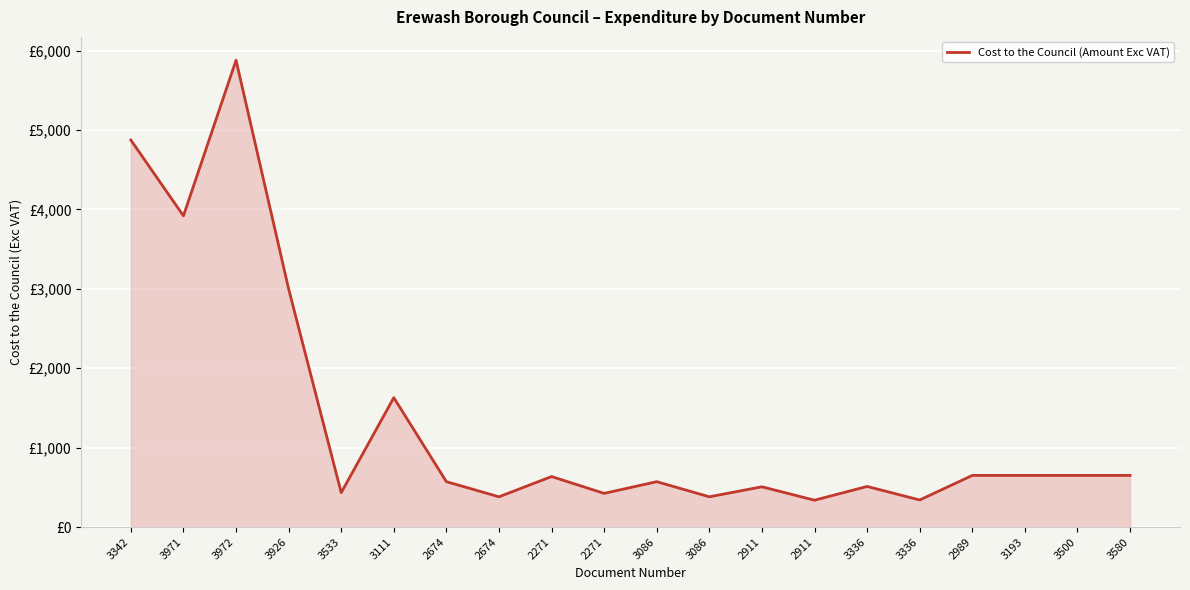

Does the chart display data point markers on the line(s)?

No